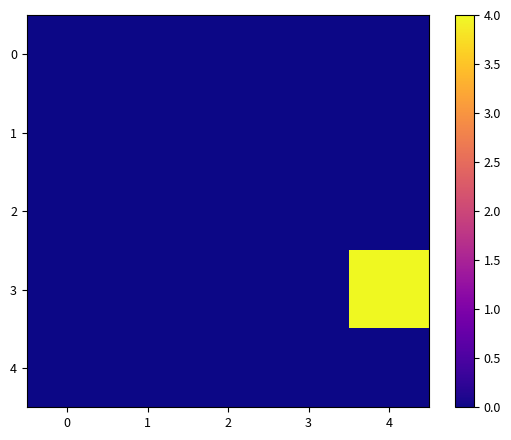

Rank the series at 0 from lowest to highest value.

0, 1, 2, 3, 4